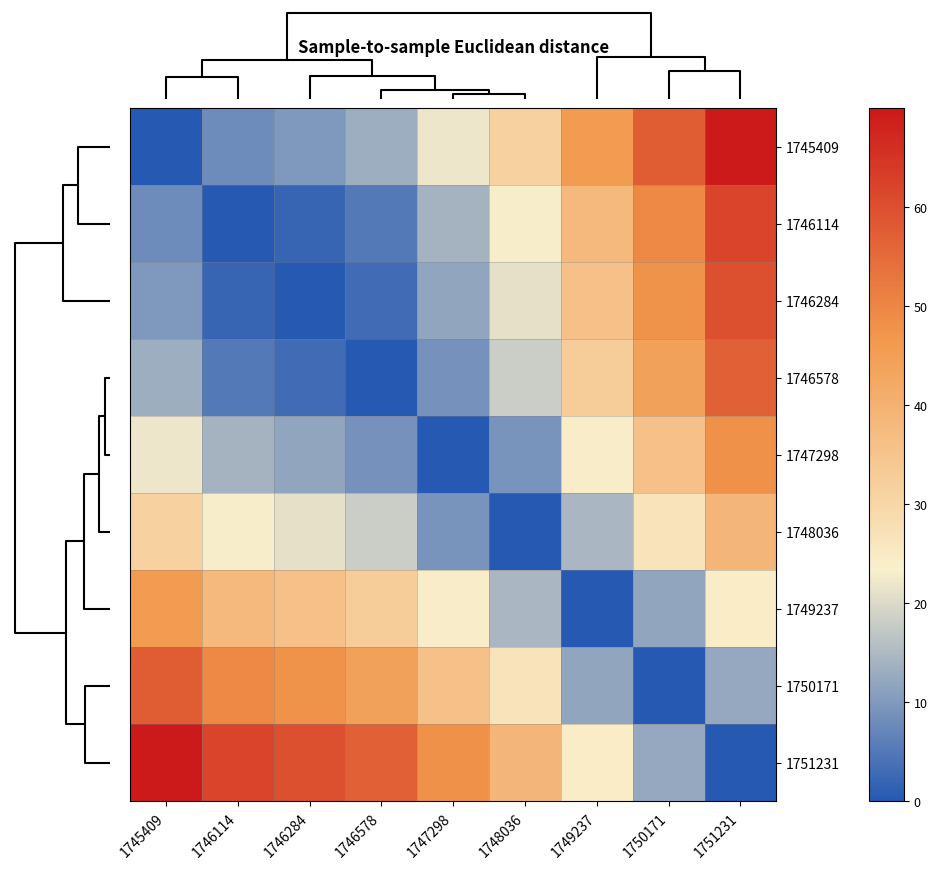

At which category is the sum across all series the highest?

1751231